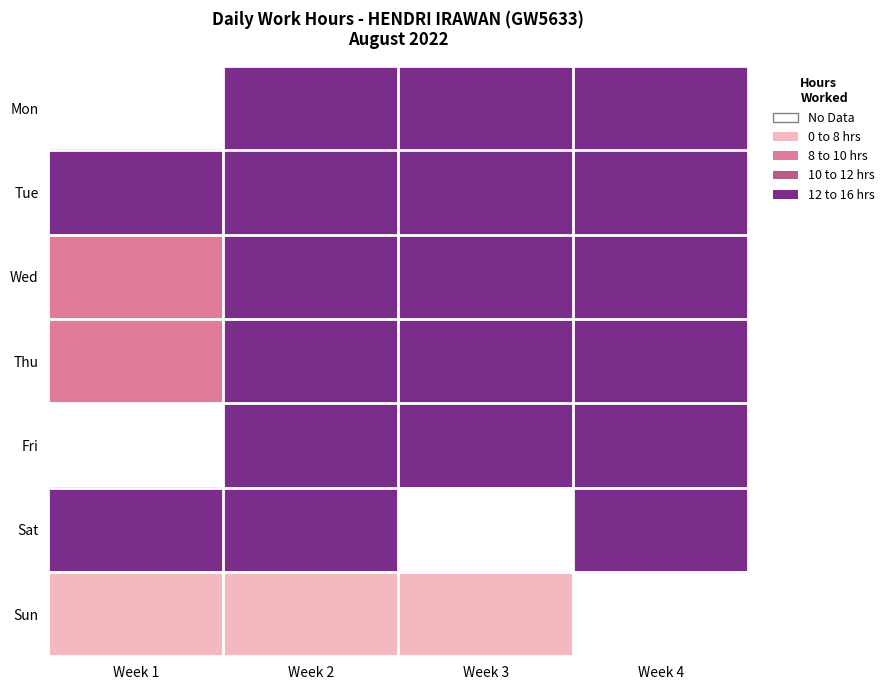

True or false: Thu has a value of 21.6 at Week 2.

False